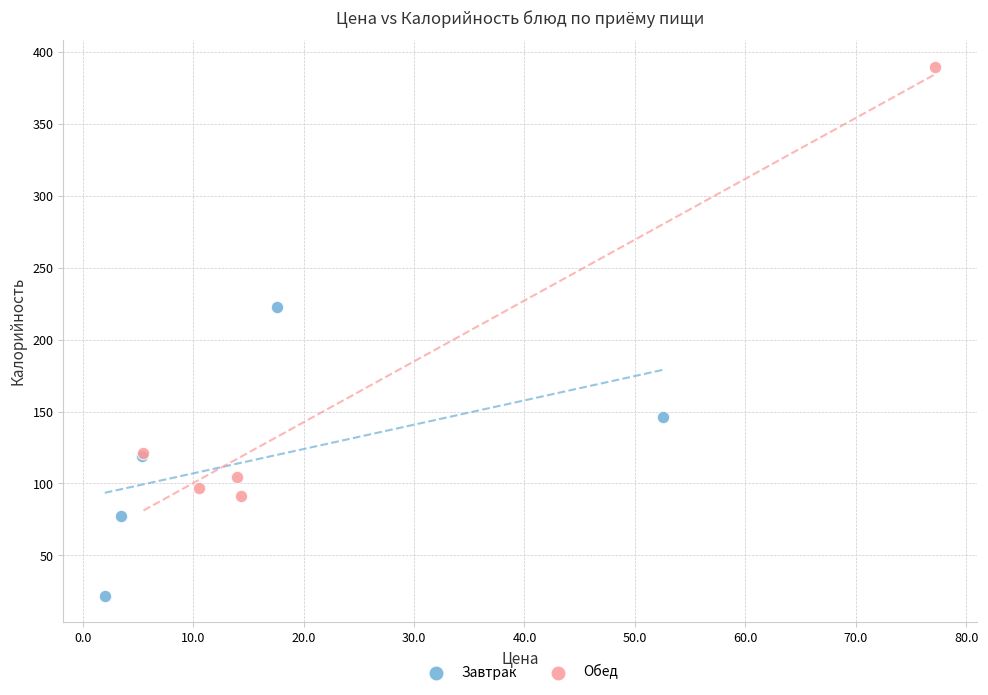

What are all the series names shown in the legend?

Завтрак, Обед